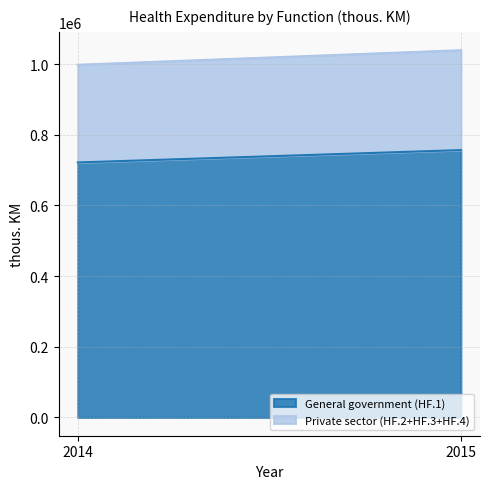

Between 2014 and 2015, which is larger?

2015